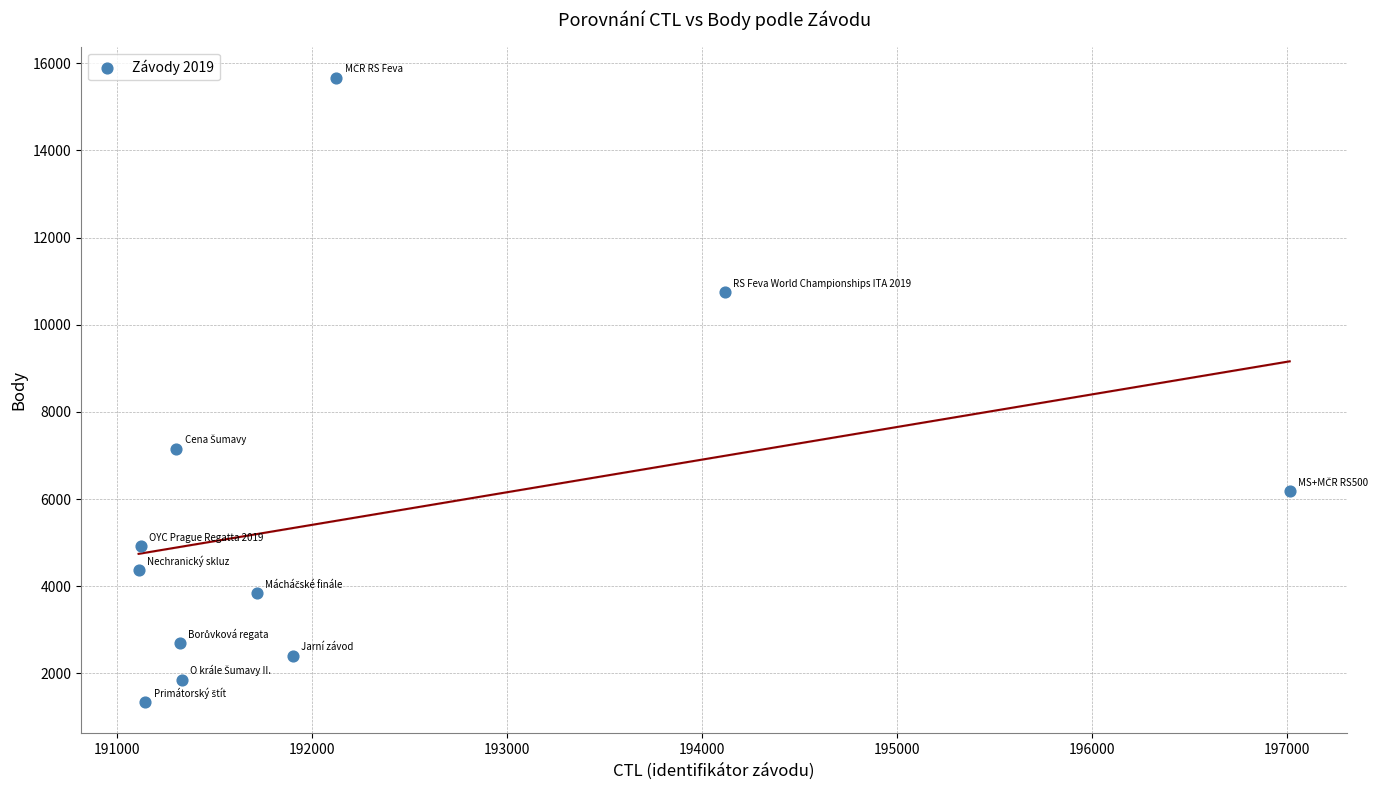

What Y value in the scatter plot is closest to 8500?

7153